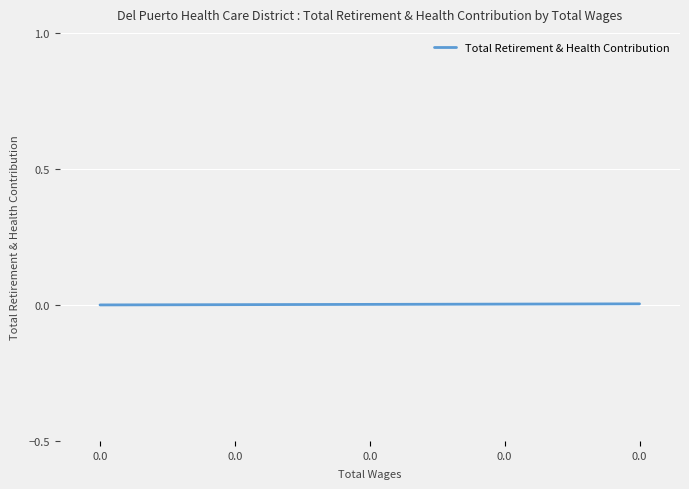

Rank the categories by value from lowest to highest.

0.0, 0.0, 0.0, 0.0, 0.0